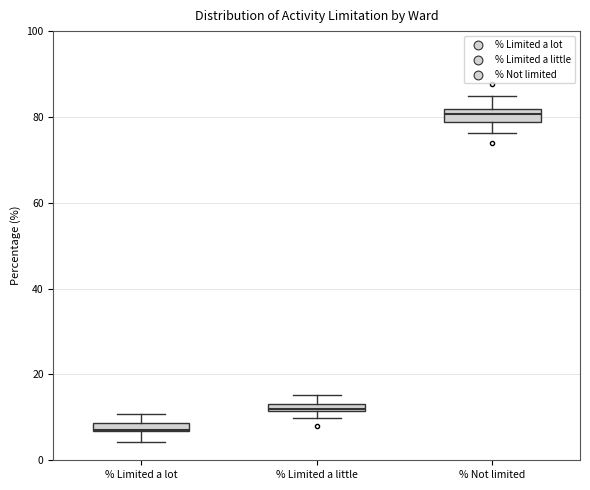

Where does the upper whisker of the box for % Limited a little end on the y-axis? The values are not printed on the chart, so give them approximately, as read against the axis.

16